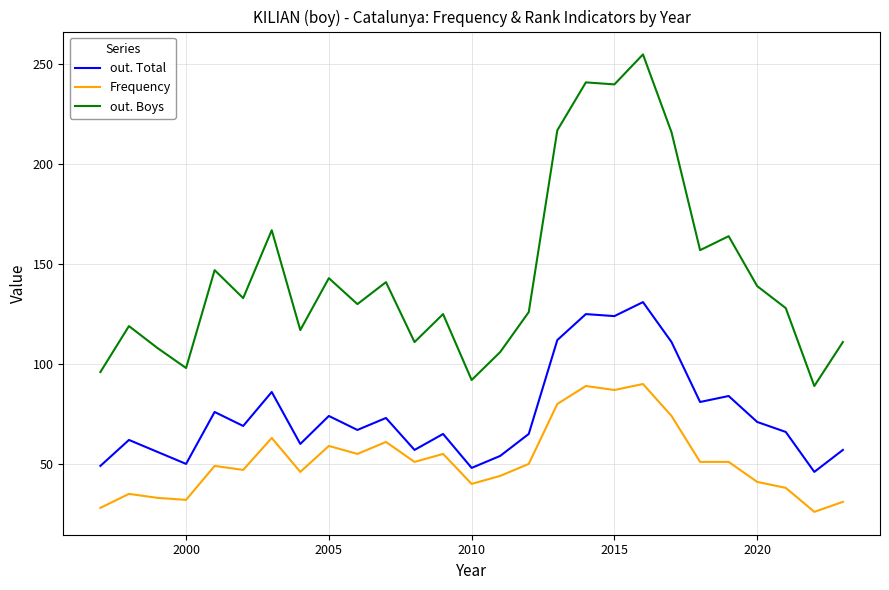

True or false: out. Boys and Frequency cross at least once.

False